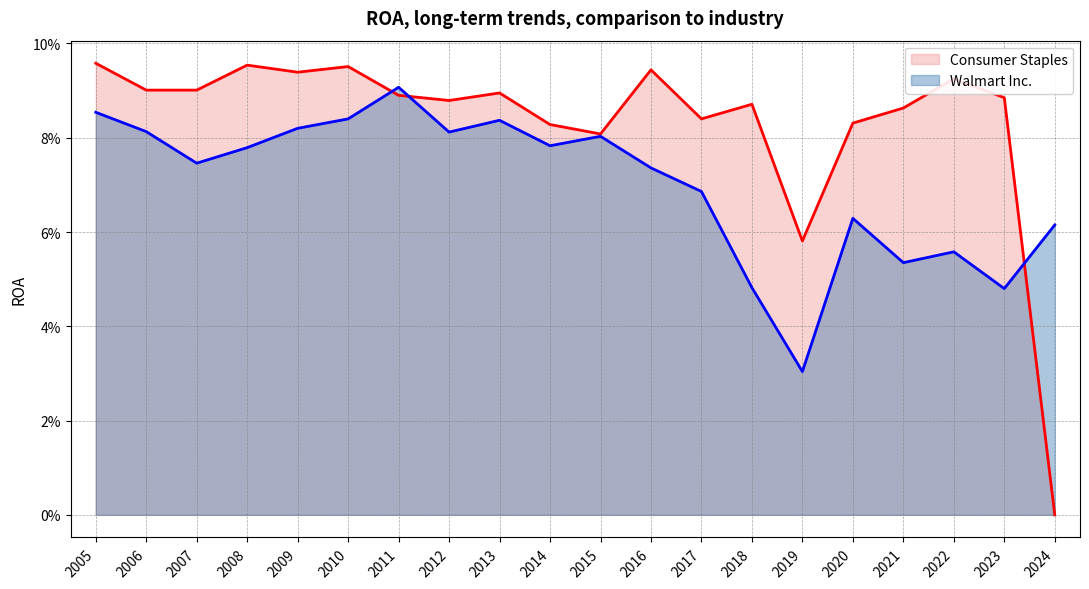

How many intersections are there between Consumer Staples and Walmart Inc.?

3